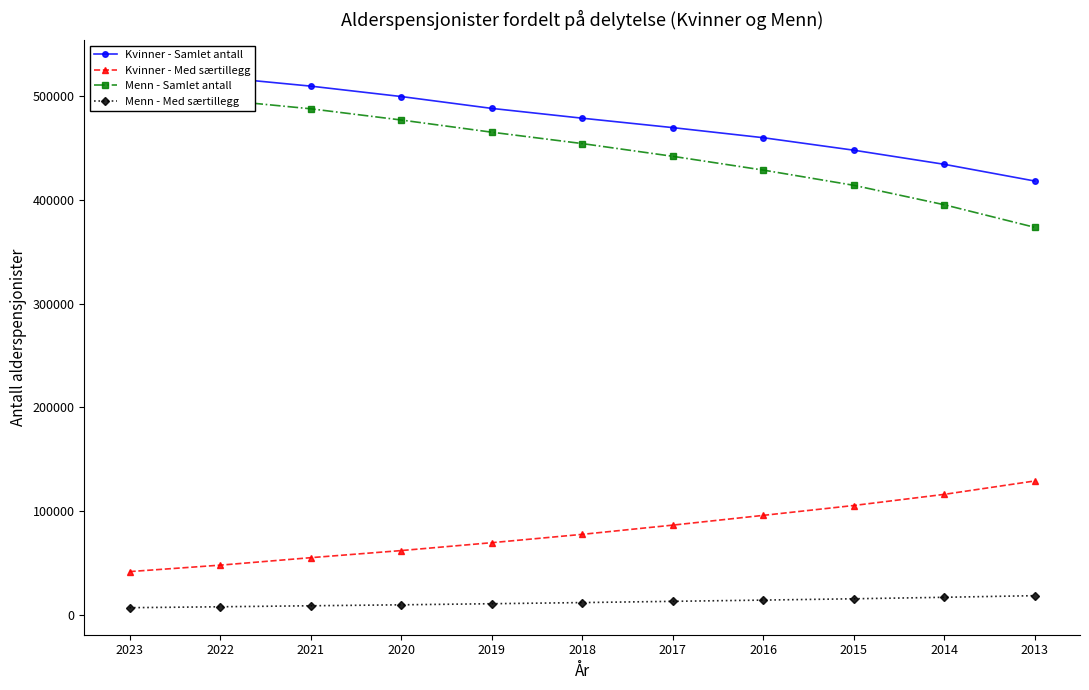

What is the total value across all series at 2013?

939258